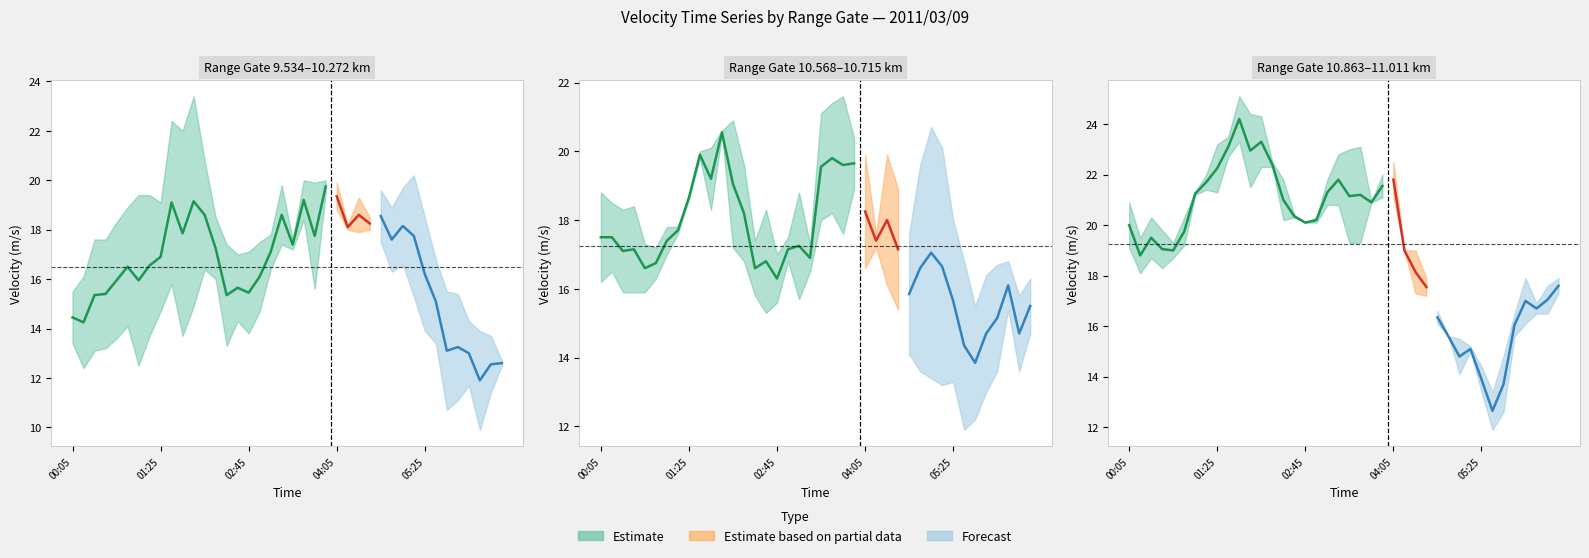

What position from the right is 2011/03/09 00:25?

38